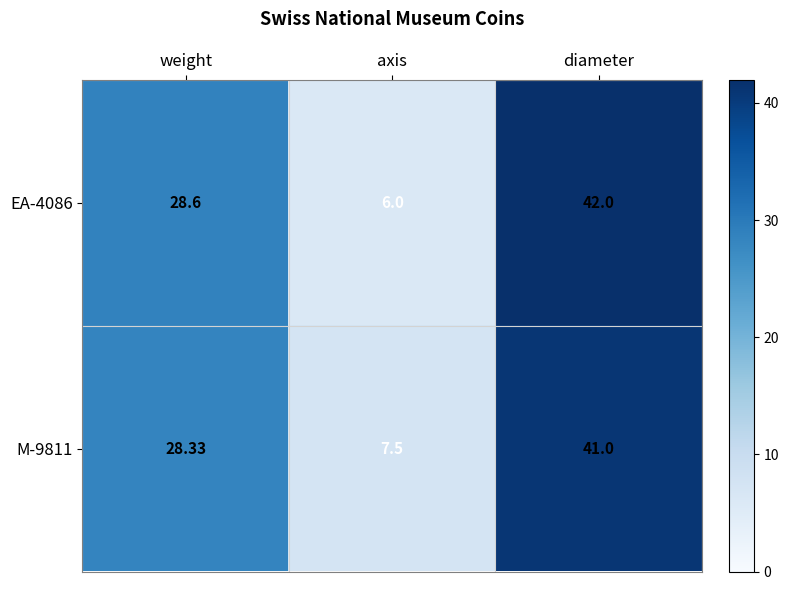

At which label does M-9811 reach its peak?

diameter